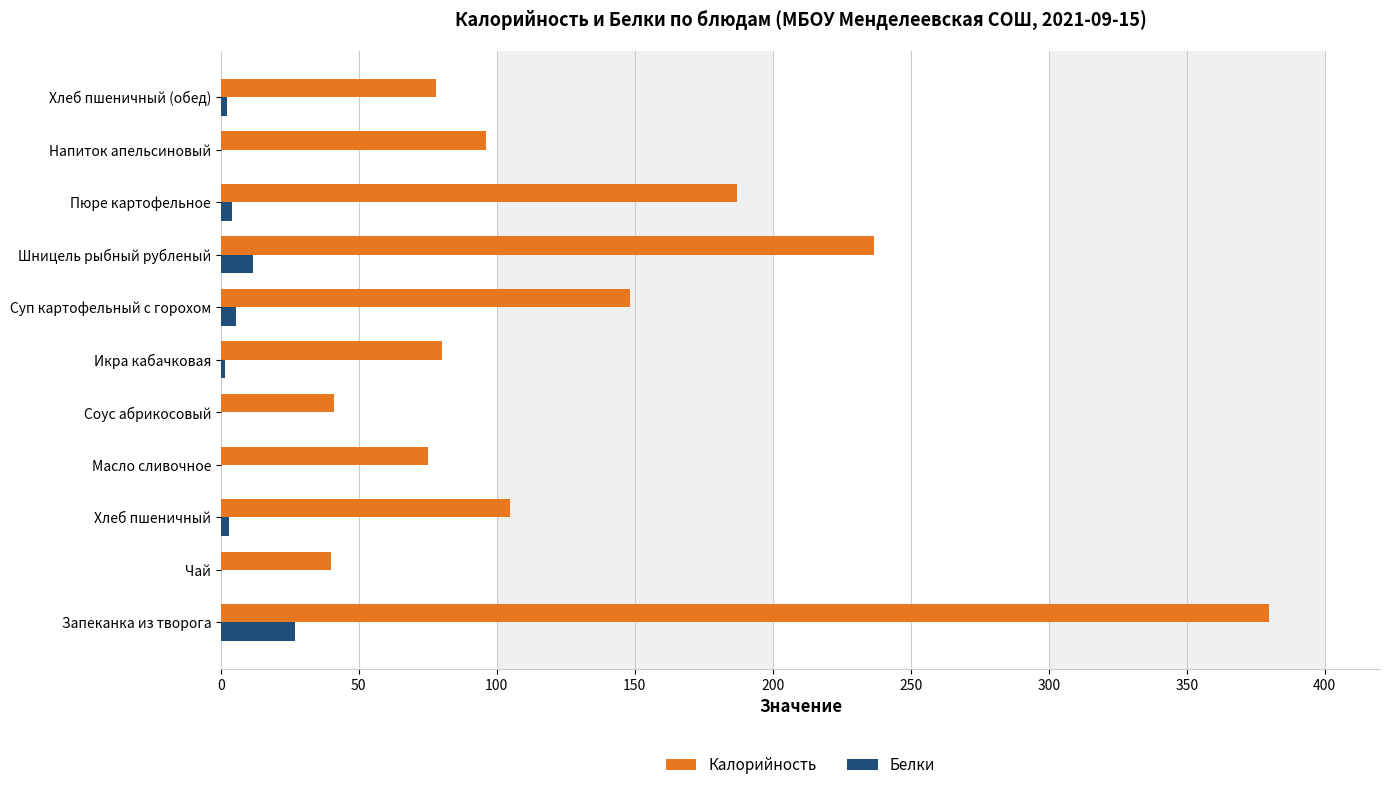

Which category has the highest value across all series?

Запеканка из творога